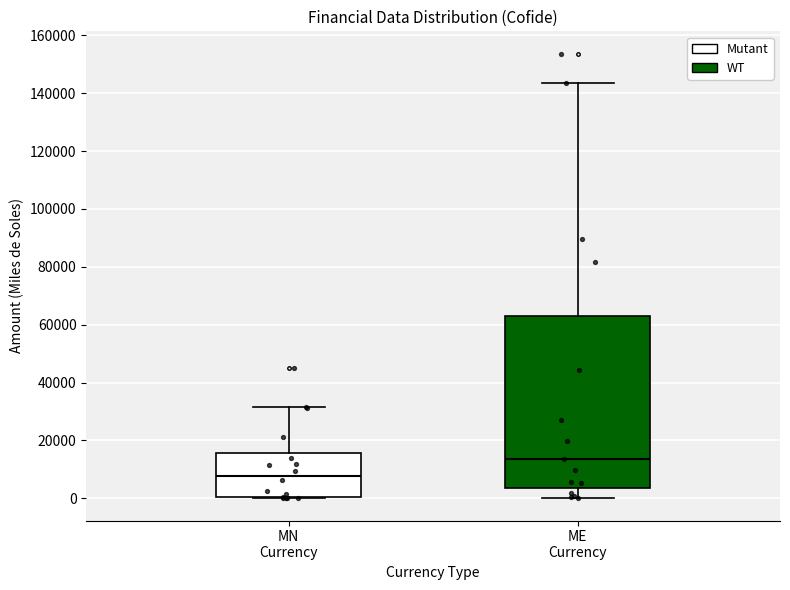

Reading left to right, transcribe this box plot: for each box, give where its median line is, the range the box spans, and where its two whiskers end, as read against the y-axis. The values are not printed on the chart, so give them approximately, as read against the axis.

MN Currency: median 8000, box 0 to 16000, whiskers 0 to 32000
ME Currency: median 14000, box 4000 to 62000, whiskers 0 to 144000